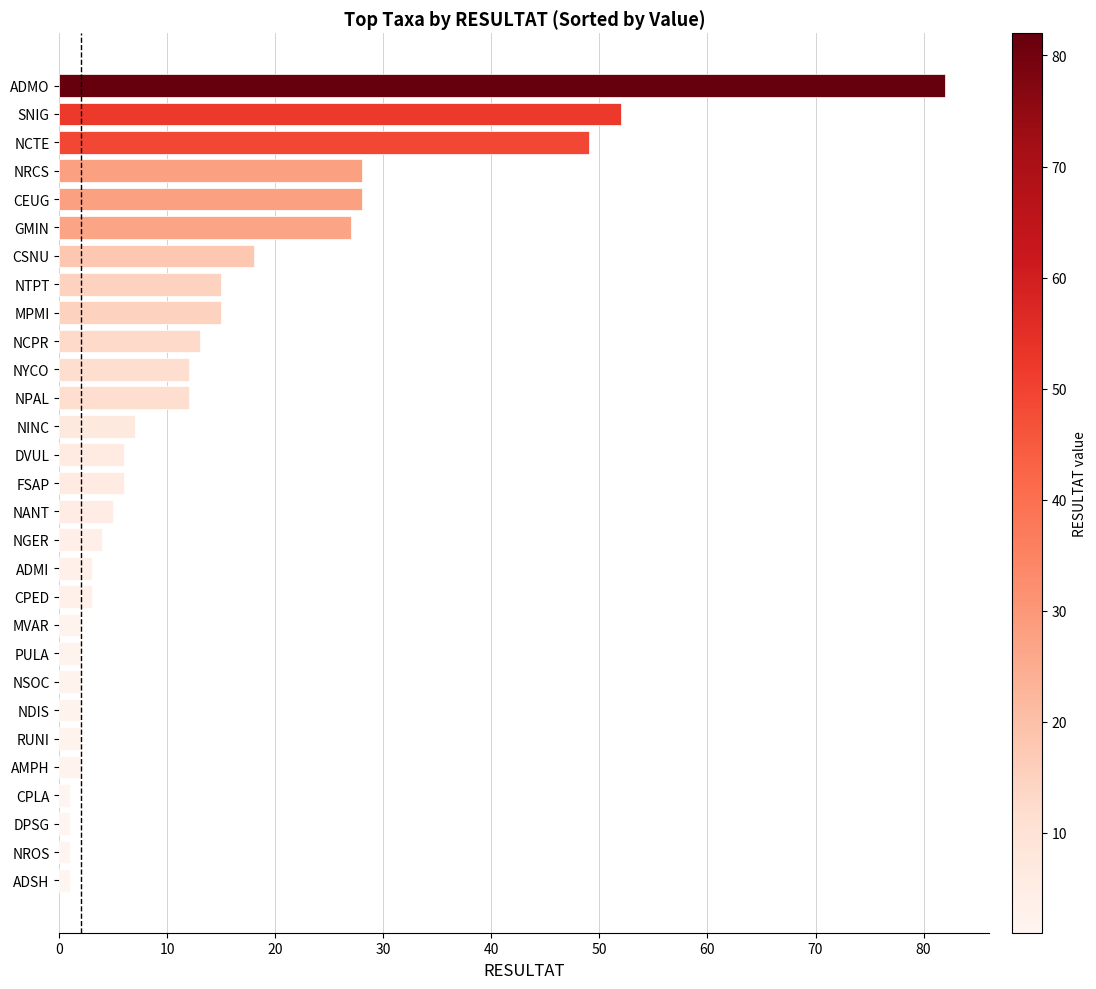

Reading top to bottom, what are all the values shown in this chart?

82	52	49	28	28	27	18	15	15	13	12	12	7	6	6	5	4	3	3	2	2	2	2	2	2	1	1	1	1